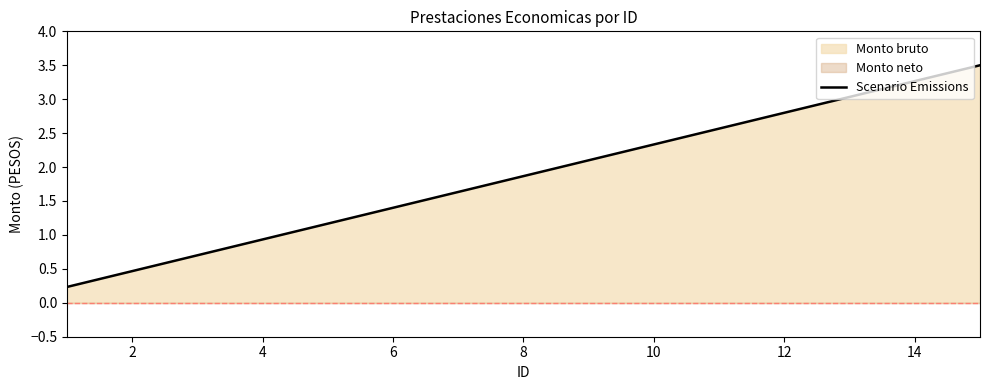

Is it true that Scenario Emissions equals 1.4 at 6?

True